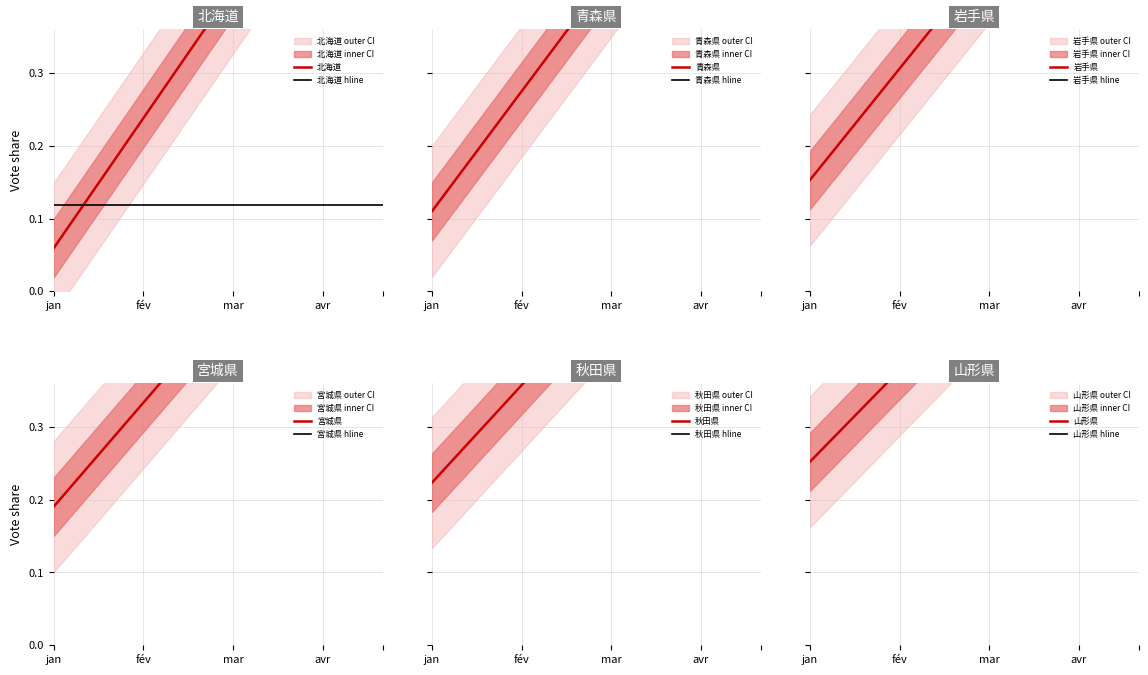

What is the highest value of the 北海道 series?

0.7